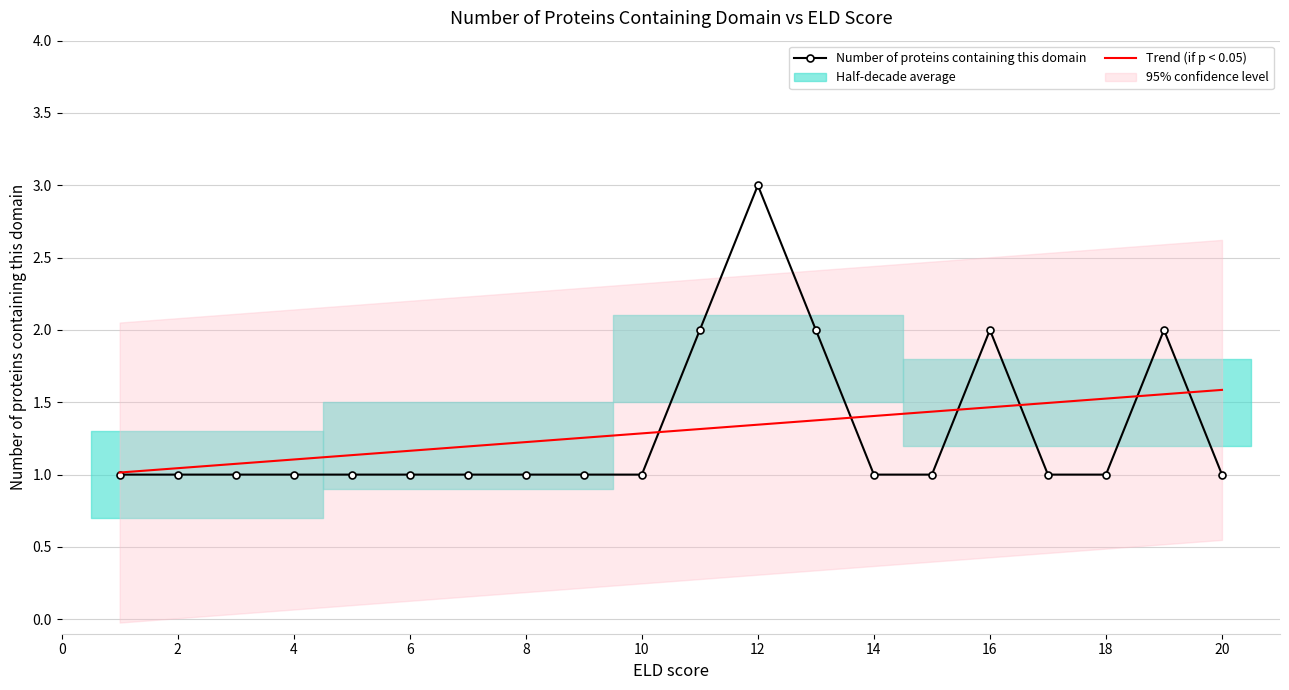

How many distinct data groups are displayed?

2